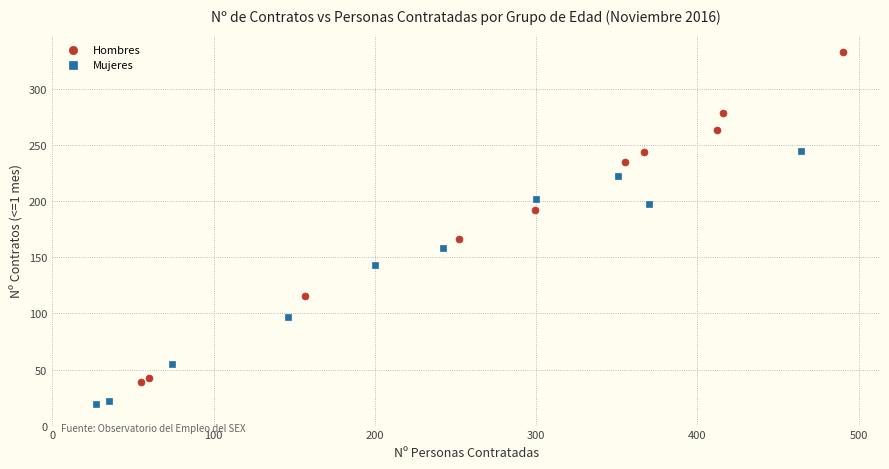

Which series has the largest Y range (max minus min)?

Hombres